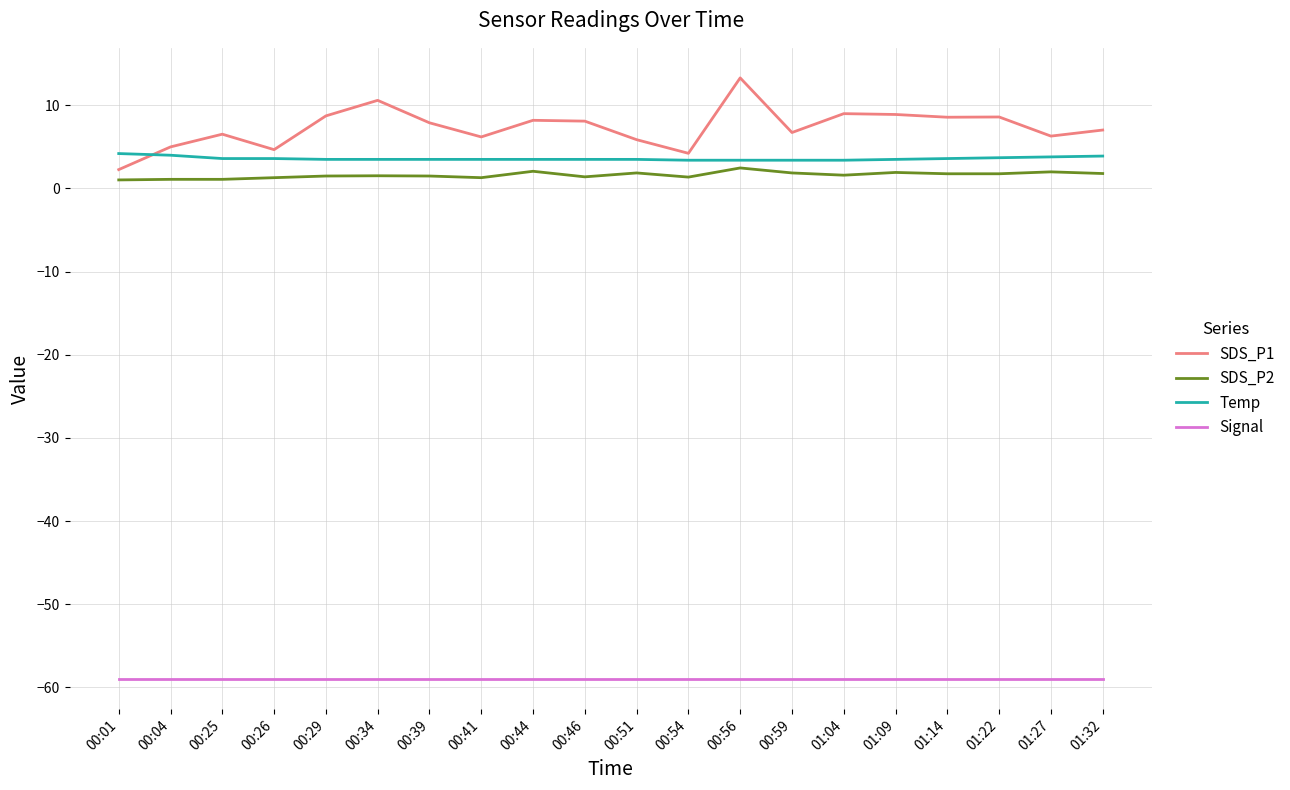

At which label does SDS_P1 reach its minimum?

00:01